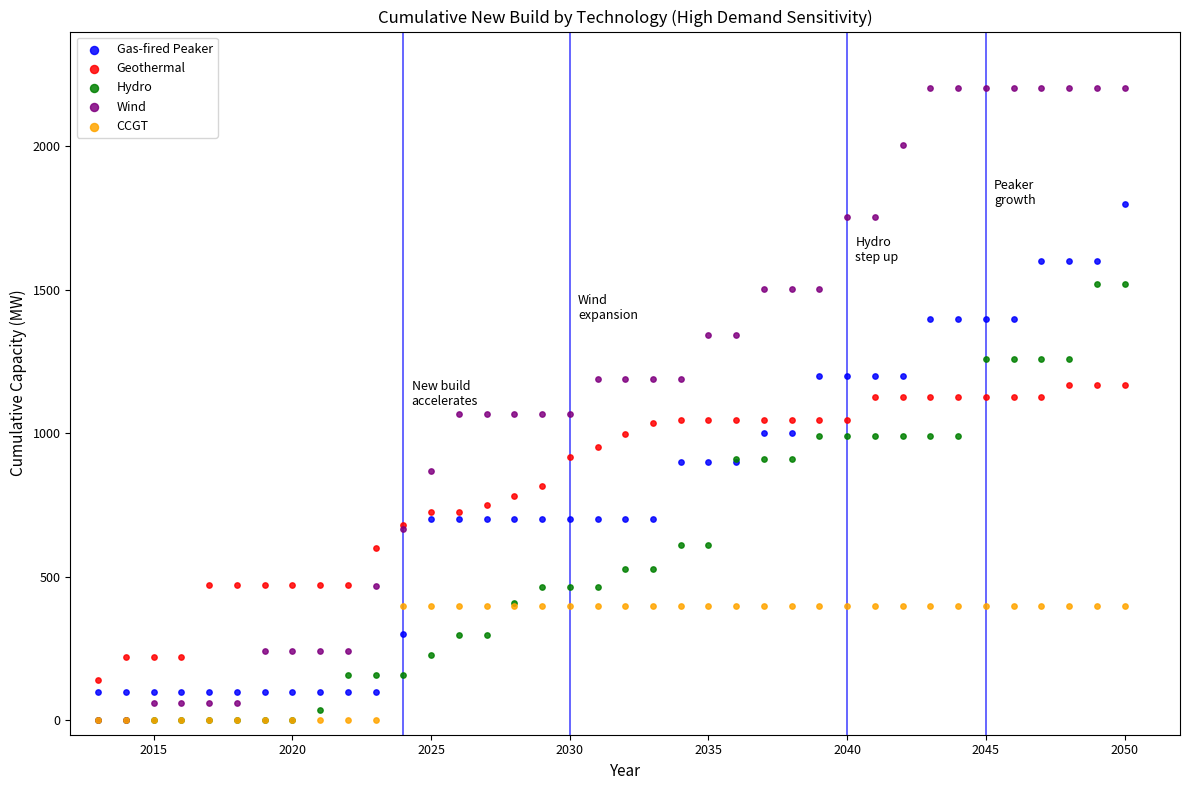

Which series has the largest Y range (max minus min)?

Wind